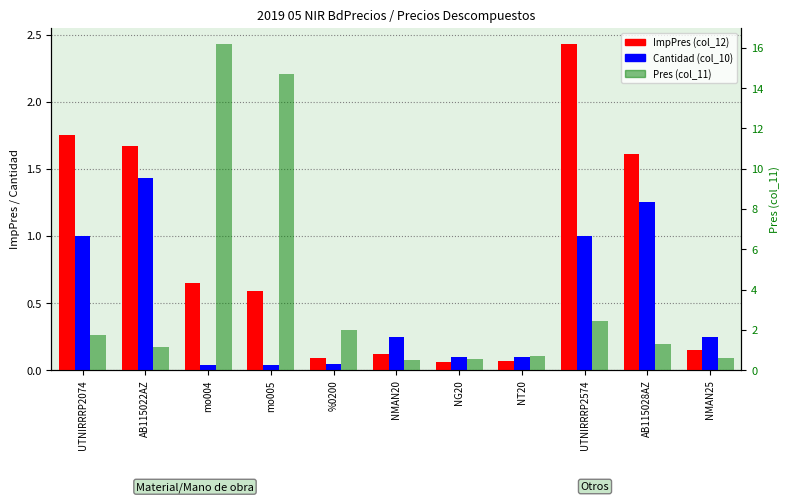

Is it true that Pres (col_11) equals 0.2 at NMAN25?

False